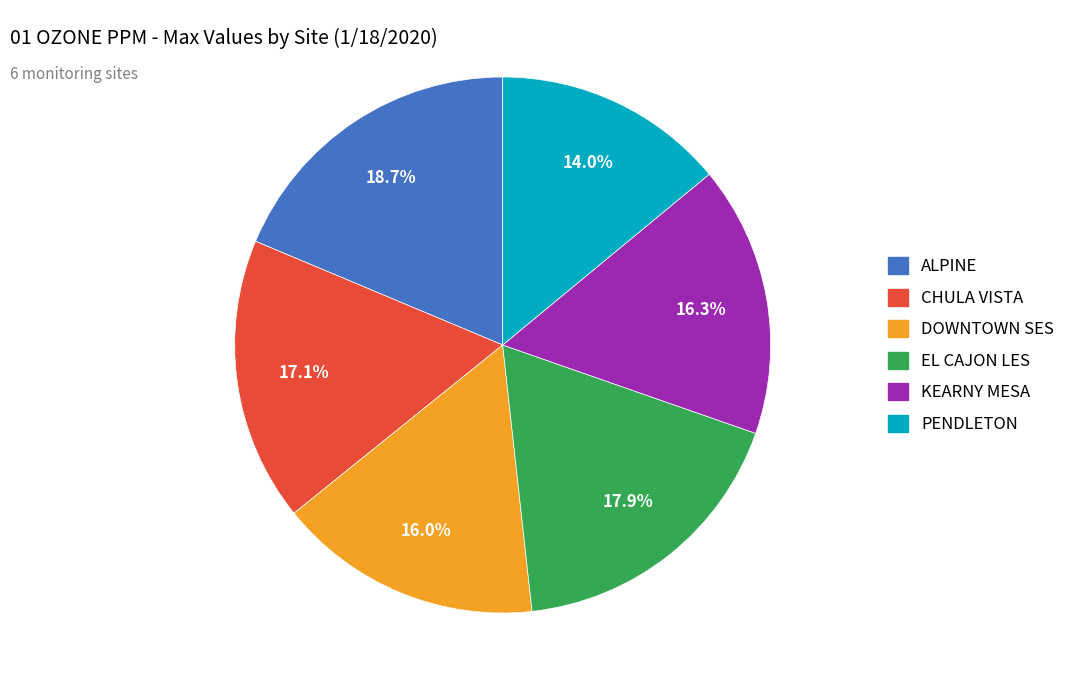

Which slice is the largest?

ALPINE